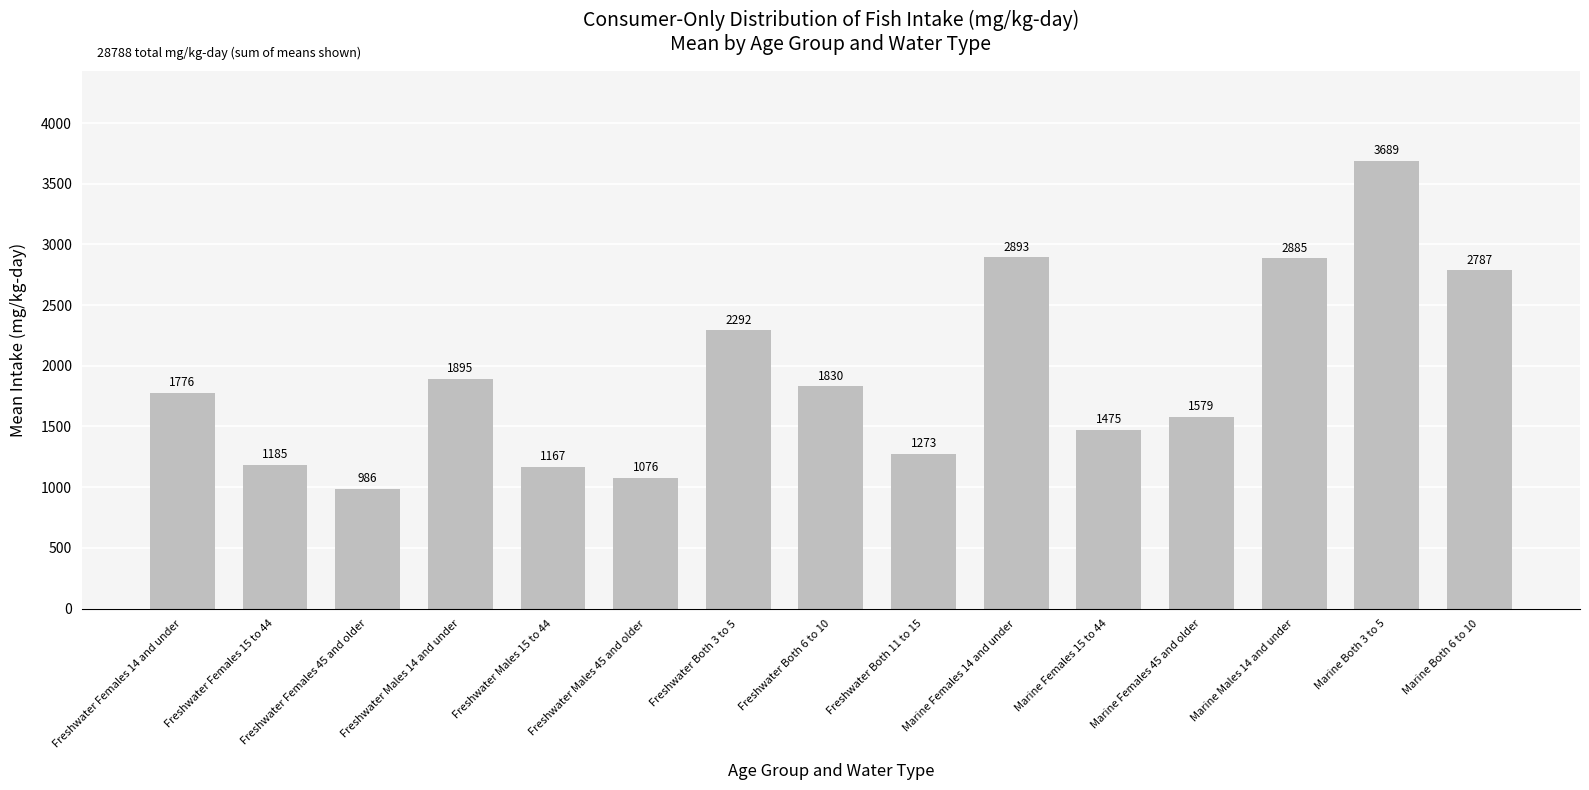

The chart shows a value of 2787 at Marine Both 6 to 10. True or false?

True